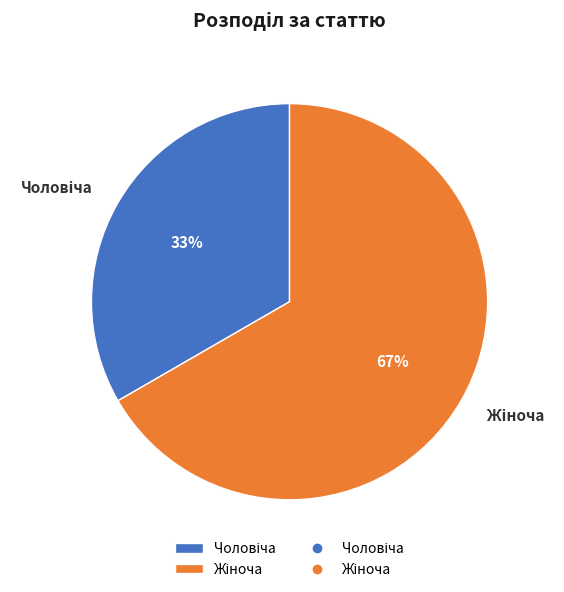

Does any single category account for the majority?

Yes